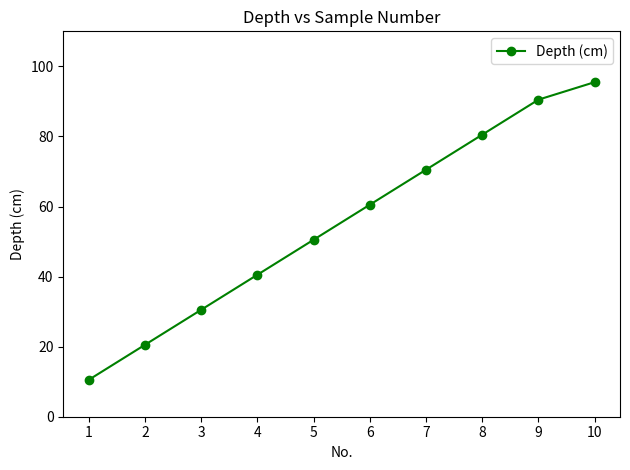

What is the difference between the maximum and minimum values?

85.0